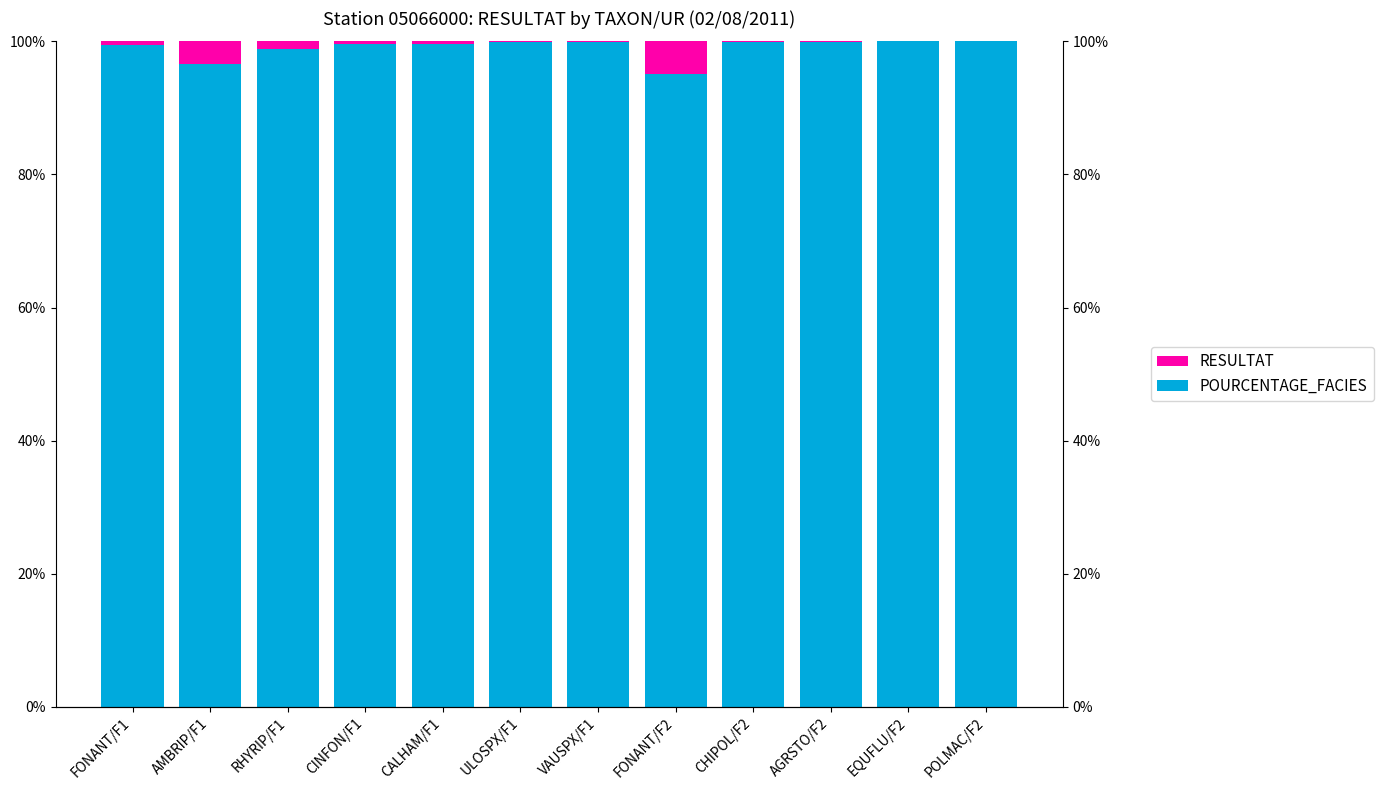

Is it true that RESULTAT equals 0.0 at CHIPOL/F2?

False